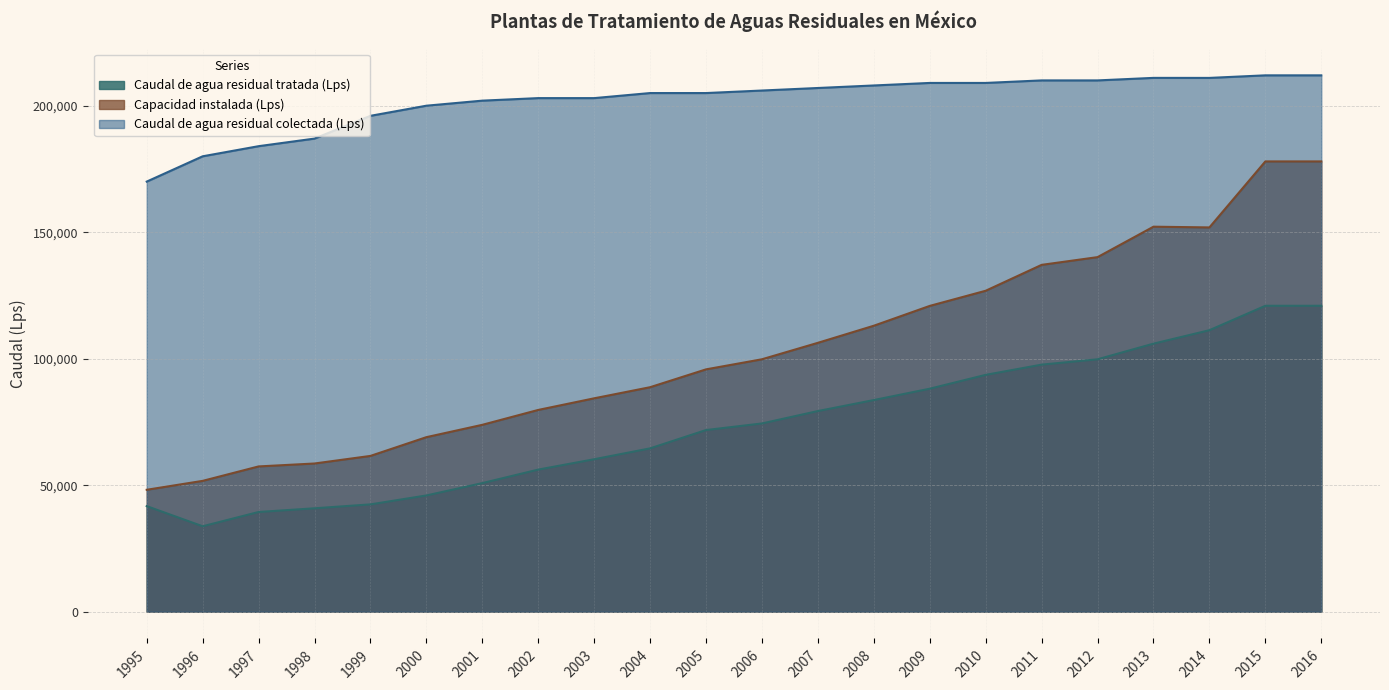

Count the number of data series in this chart.

3